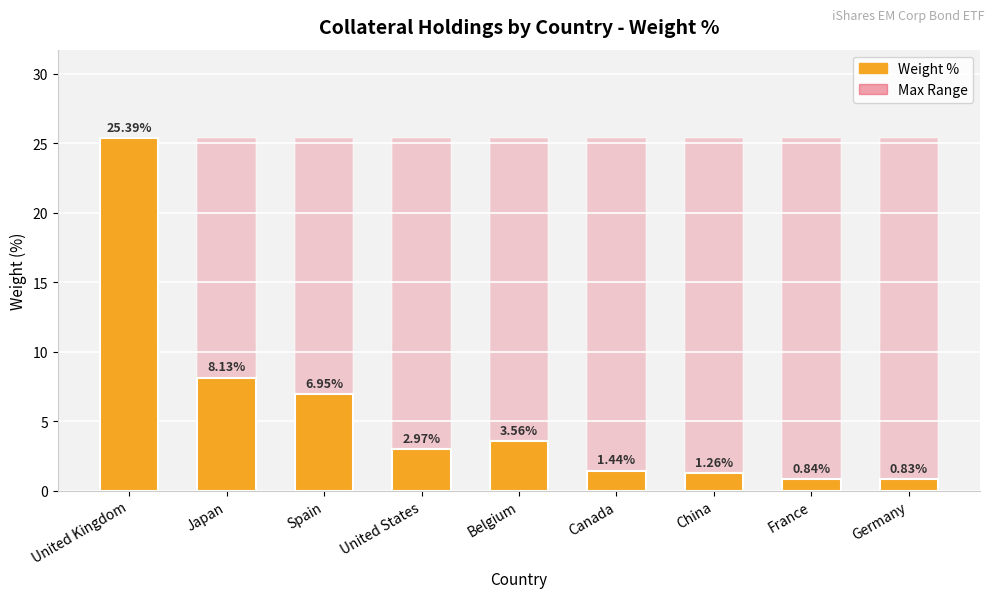

Reading left to right, extract all data points from this chart.

25.4	8.1	7.0	3.0	3.6	1.4	1.3	0.8	0.8